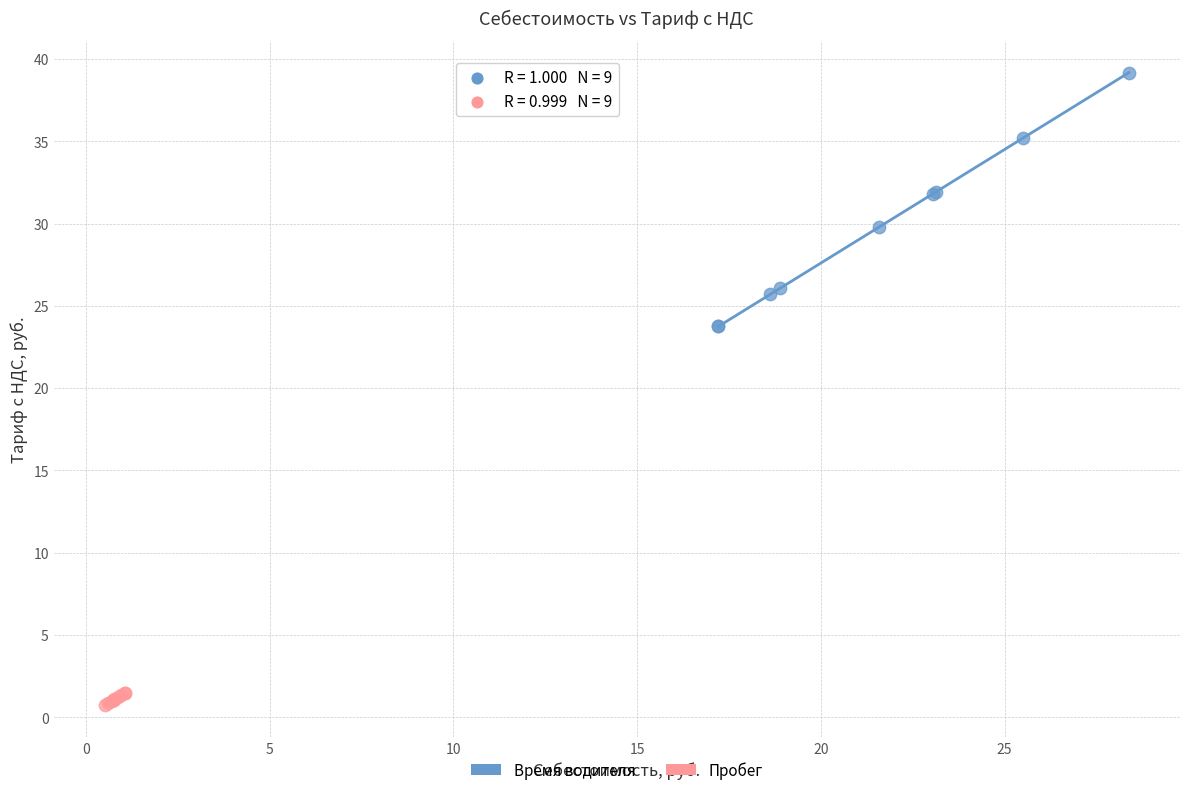

Which series has the largest Y range (max minus min)?

Время водителя